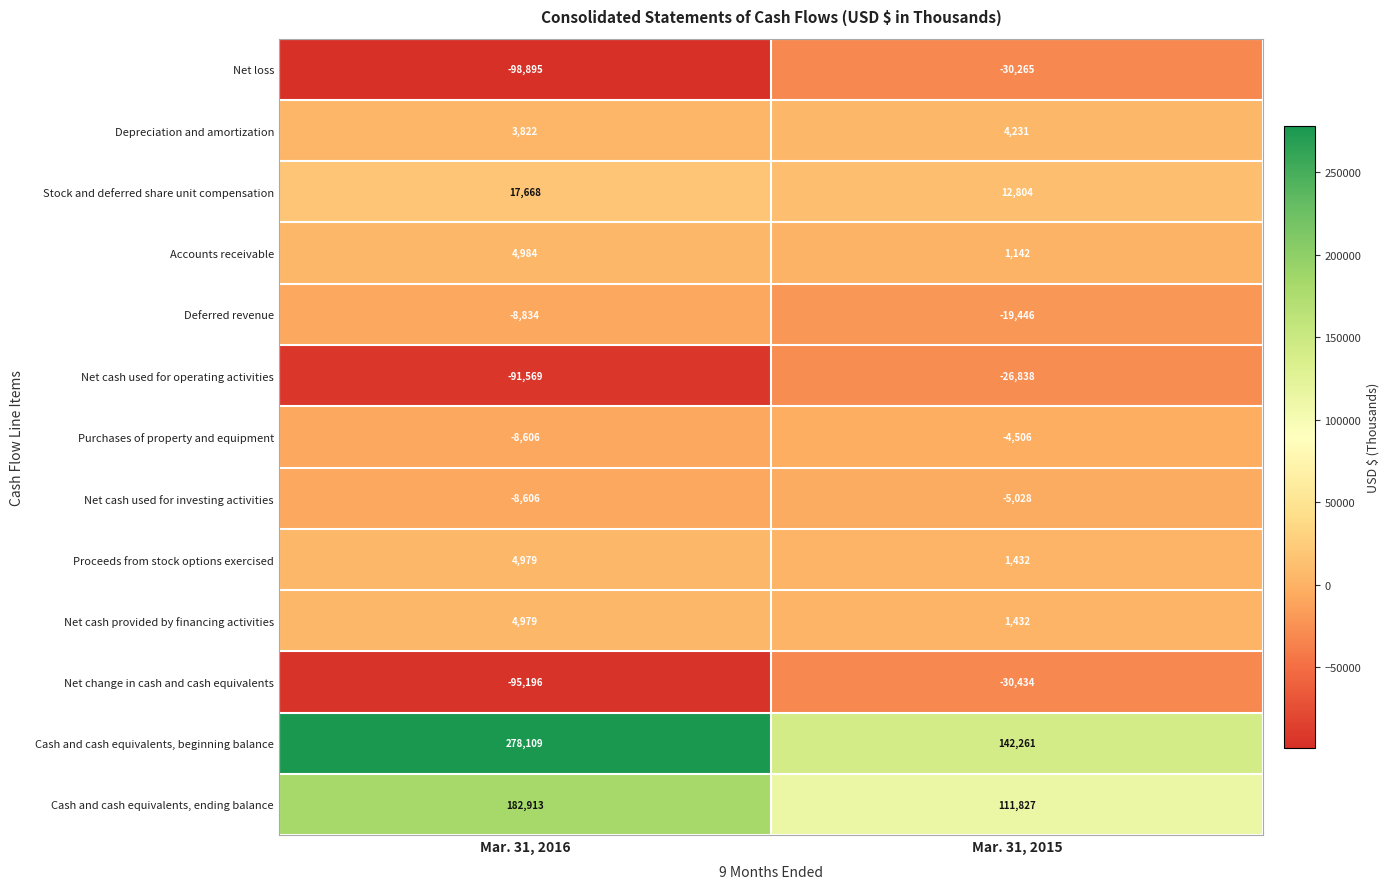

At which category does the chart reach its peak across all series?

Mar. 31, 2016